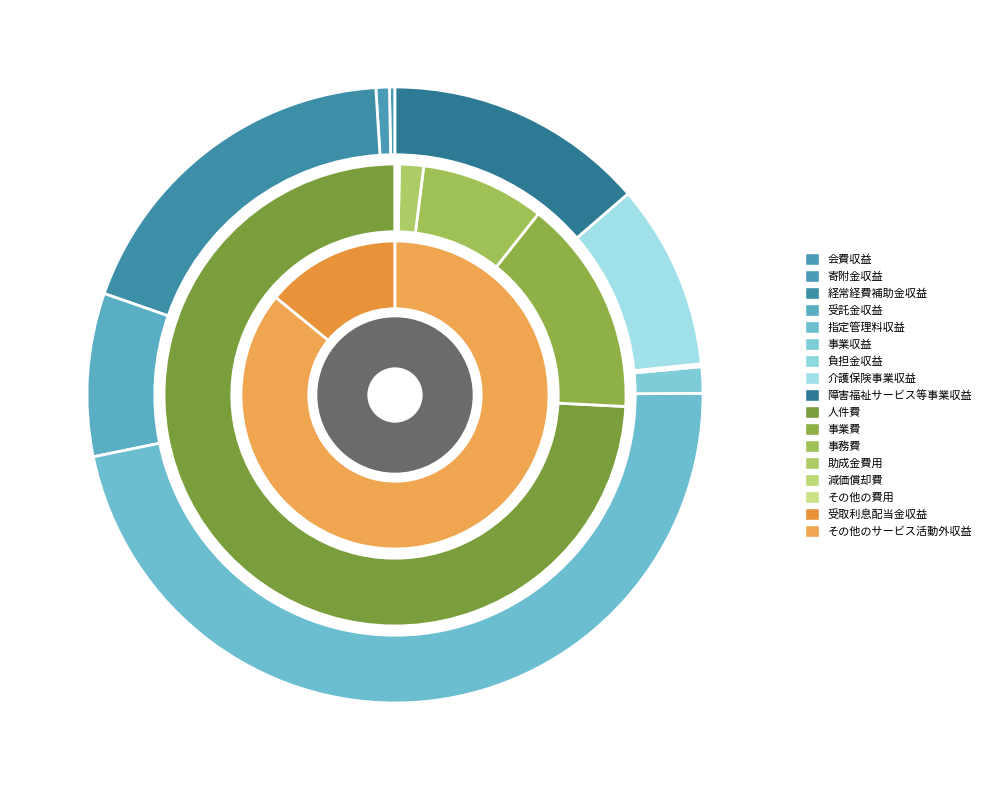

What percentage do 寄附金収益 and 会費収益 together represent?

1.0%